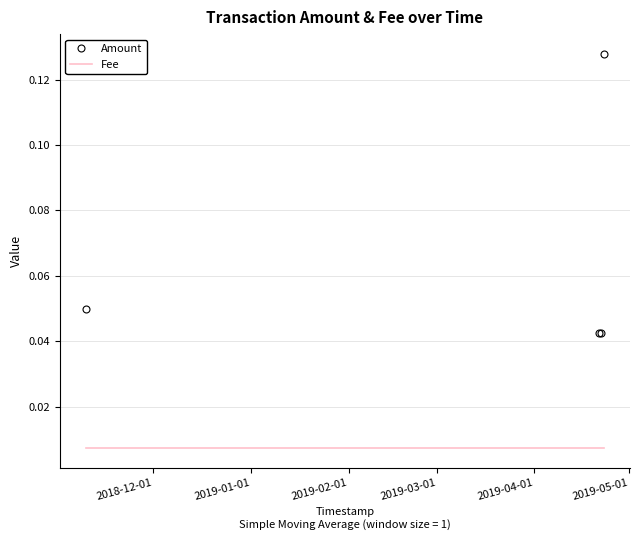

Rank the series by their average value, from lowest to highest.

Fee, Amount